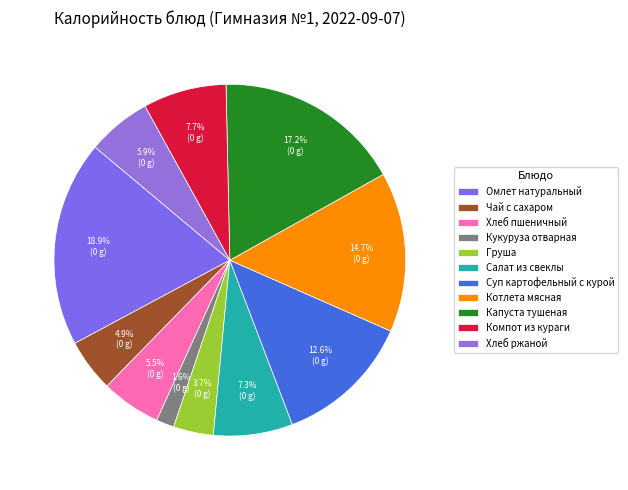

How much of the chart is everything except Омлет натуральный?

81.1%